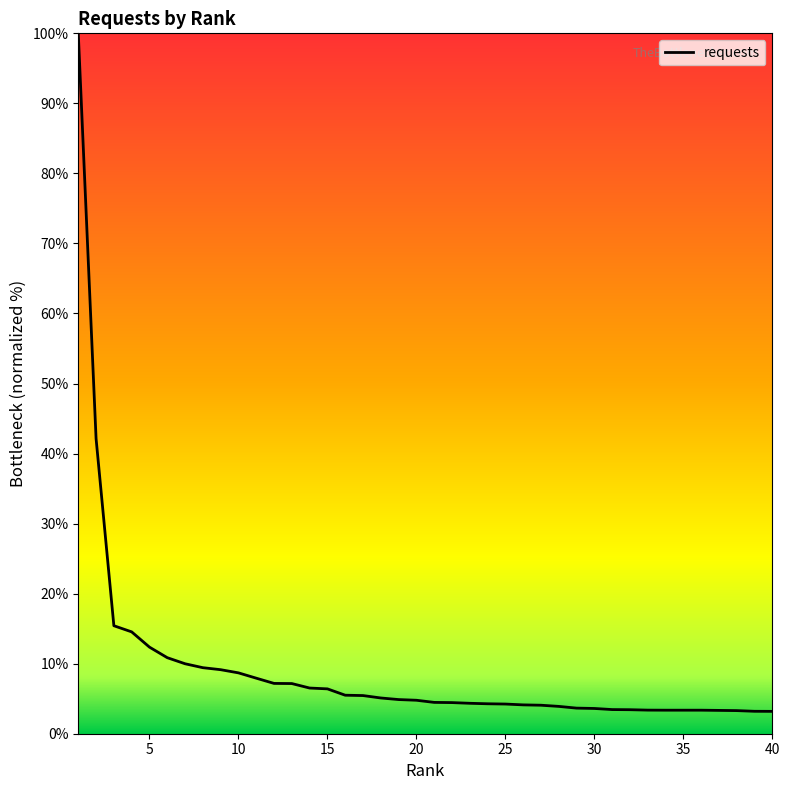

What is the smallest value displayed?

3.2